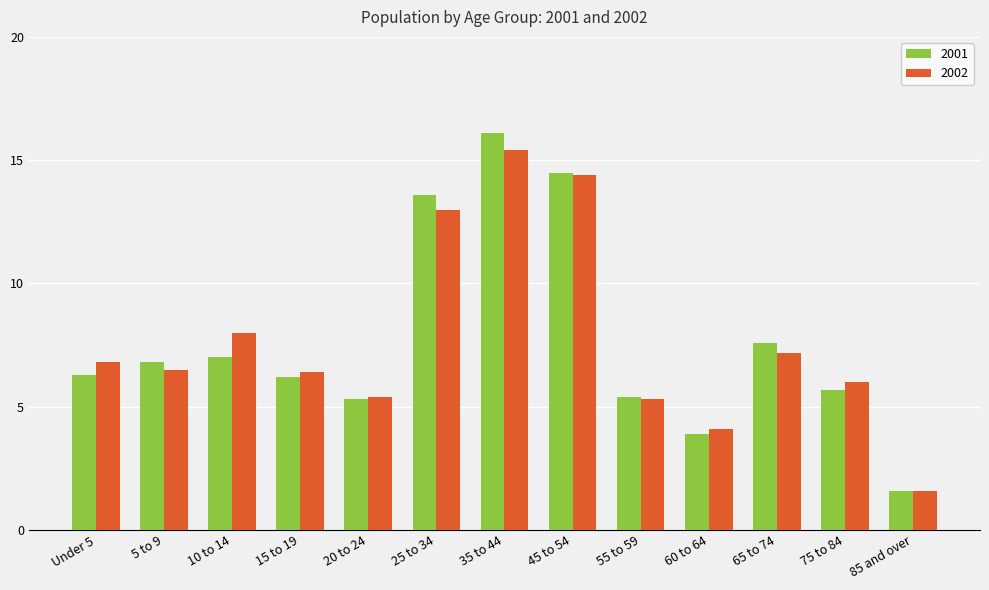

What is the sum of all 2001 values?

100.0